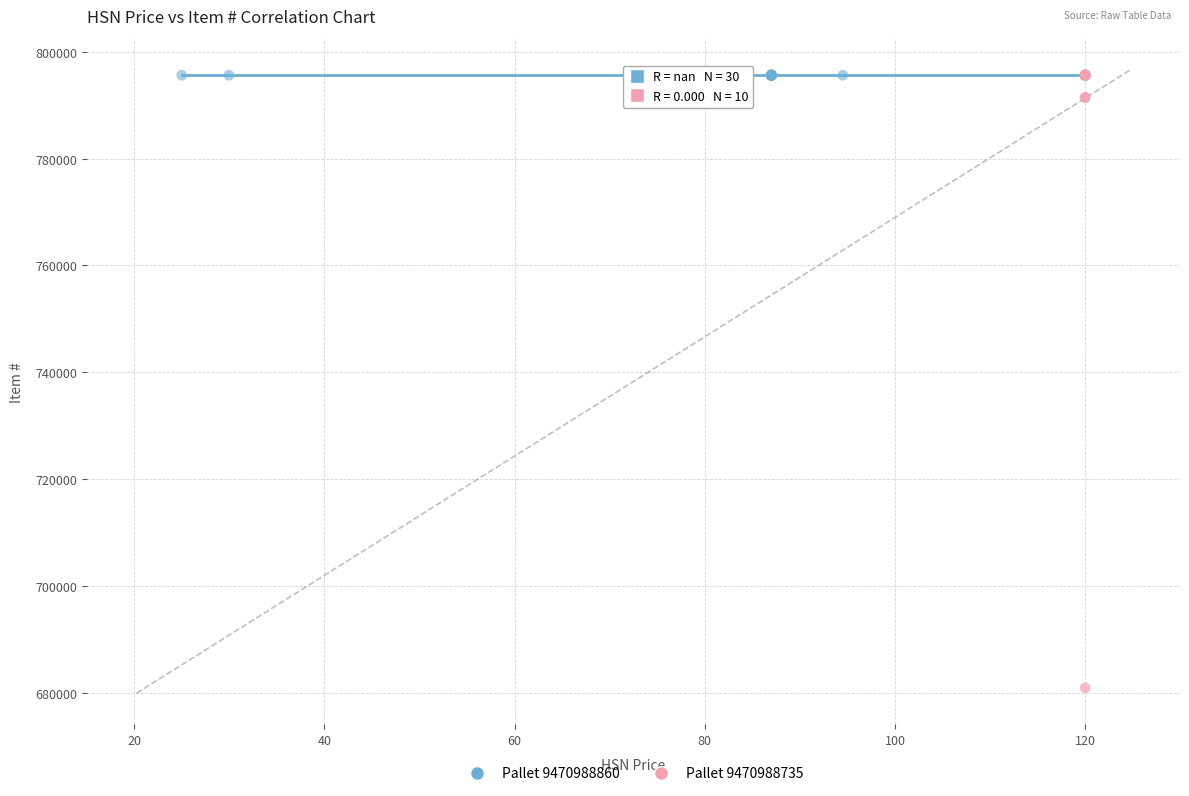

Which series reaches the minimum Y coordinate?

Pallet 9470988735